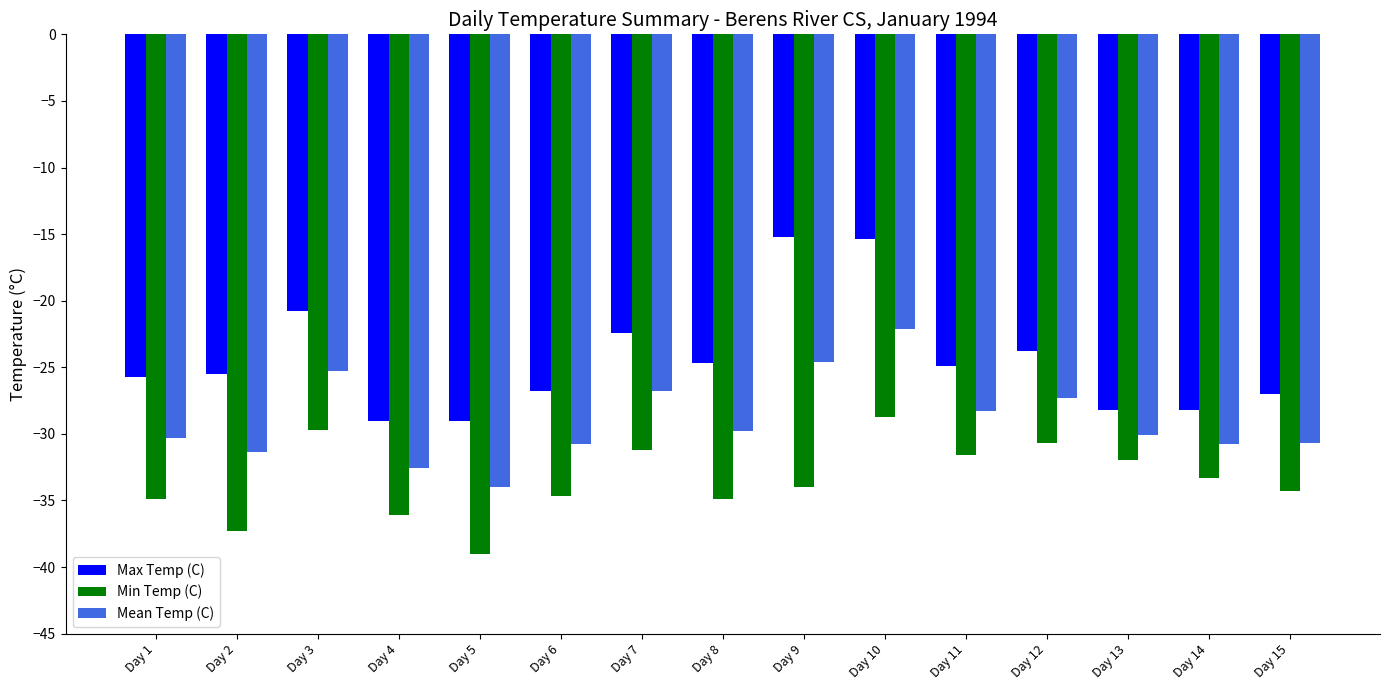

At which label does Mean Temp (C) first exceed -30?

Day 3